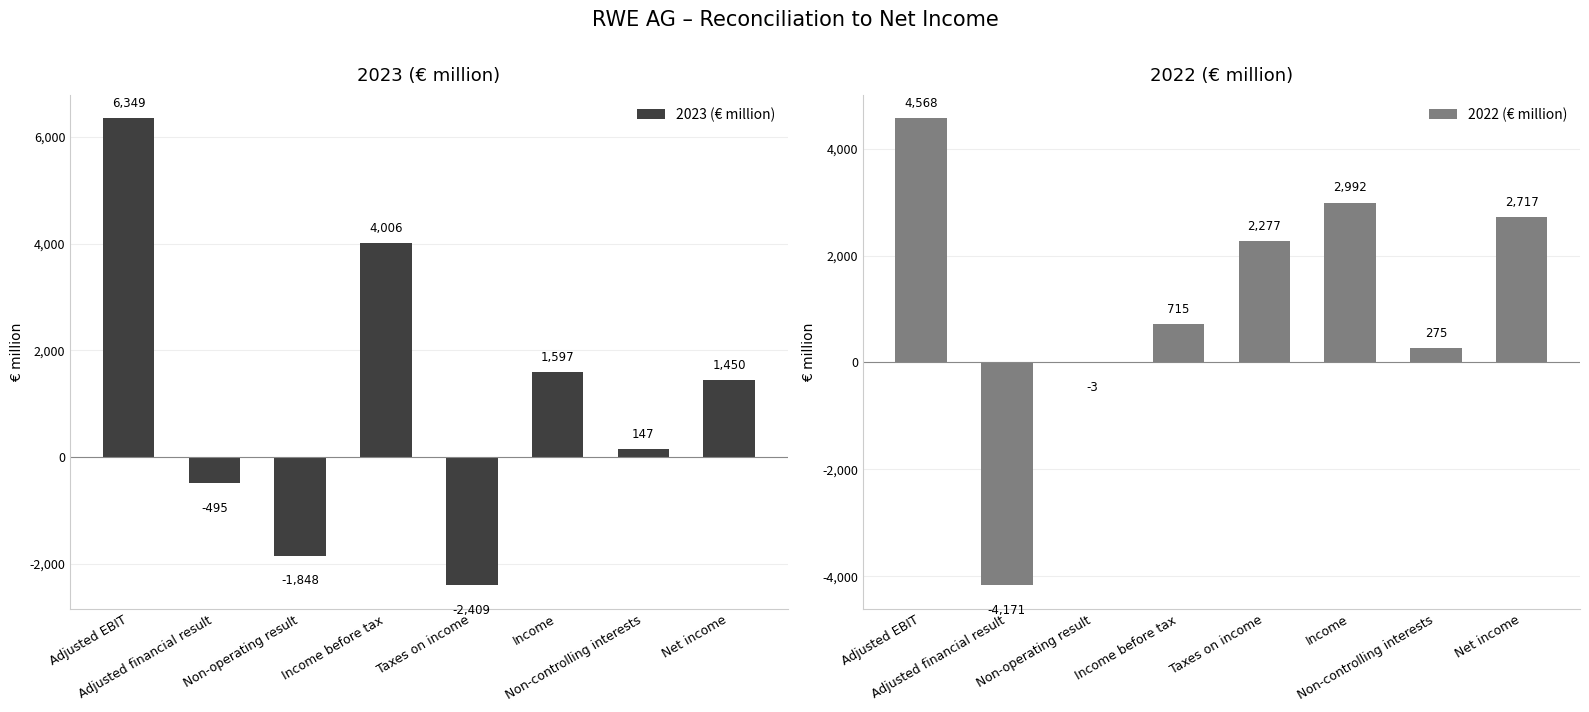

True or false: 2022 (€ million) has a value of 1356 at Net income.

False